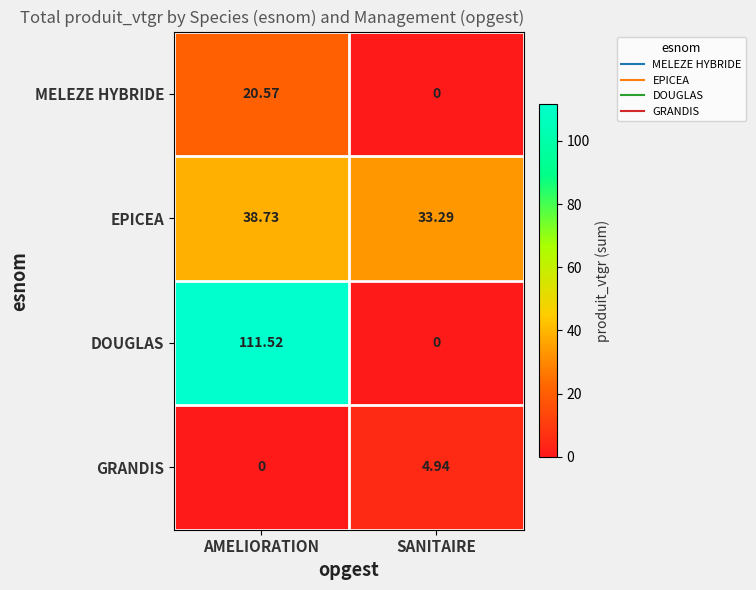

How many values in GRANDIS are above zero?

1